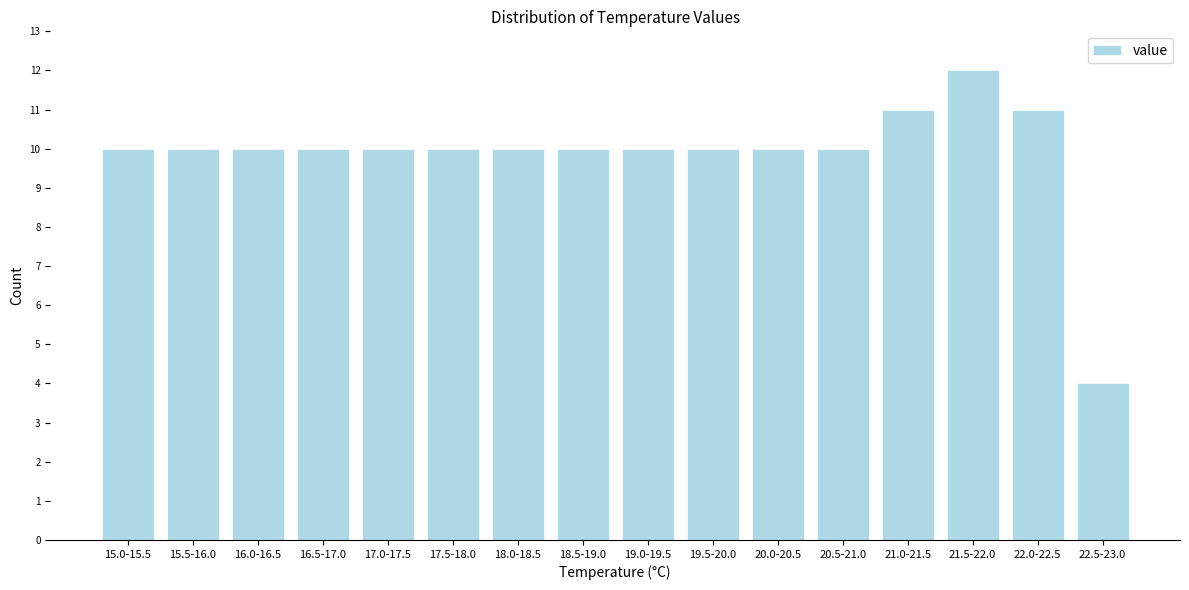

Reading left to right, list all the values displayed in this chart.

10	10	10	10	10	10	10	10	10	10	10	10	11	12	11	4